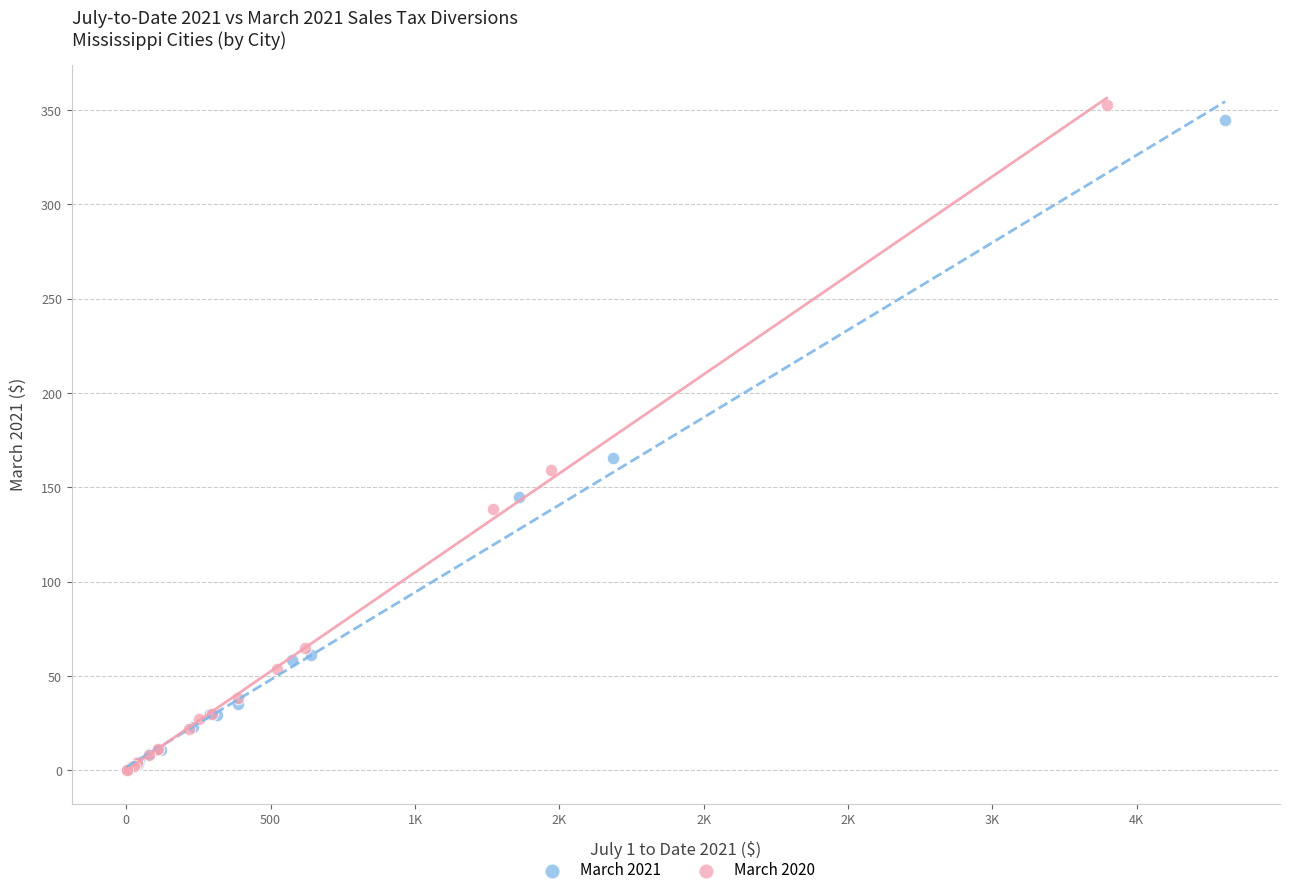

Which series reaches the maximum Y coordinate?

March 2020